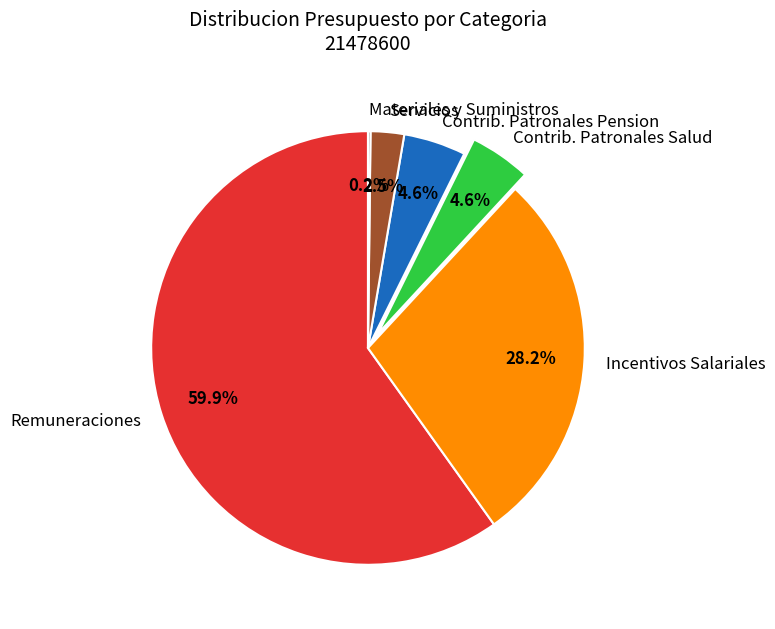

How much of the chart is everything except Remuneraciones?

40.1%